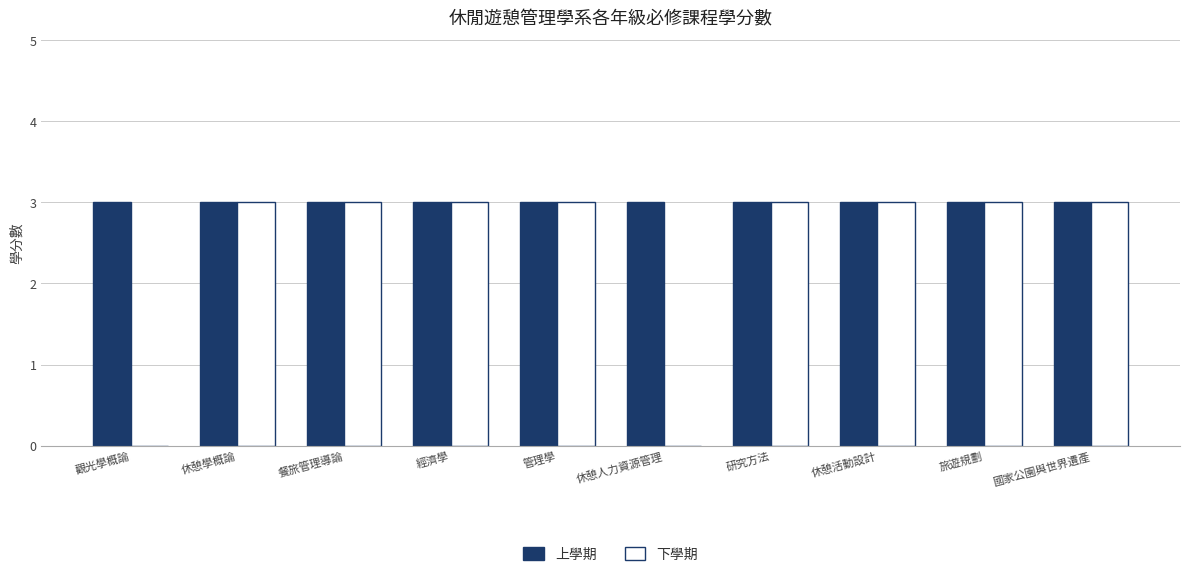

What is the total value across all series at 國家公園與世界遺產?

6